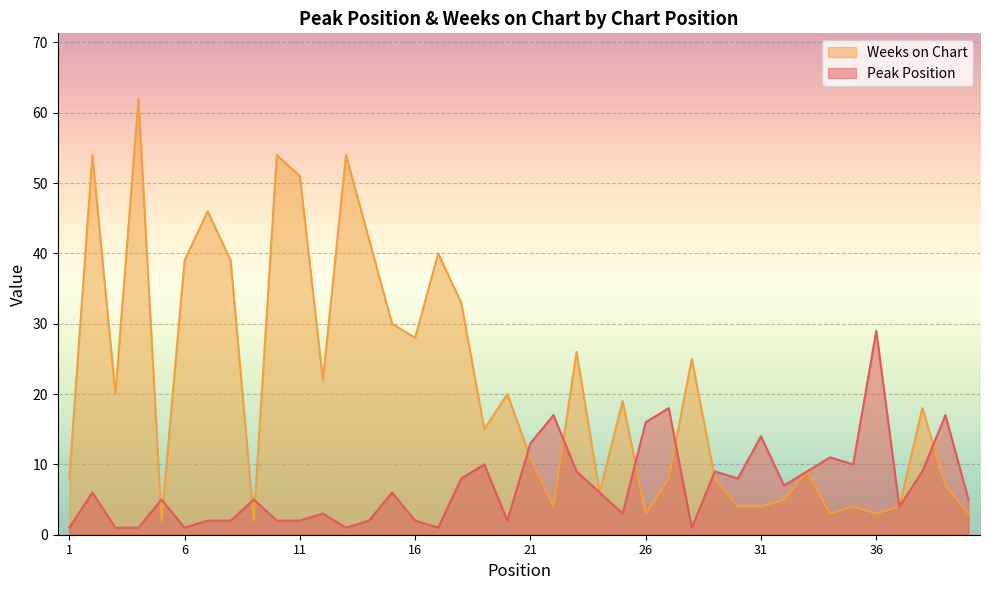

How many values in the Weeks on Chart series exceed 18?

19